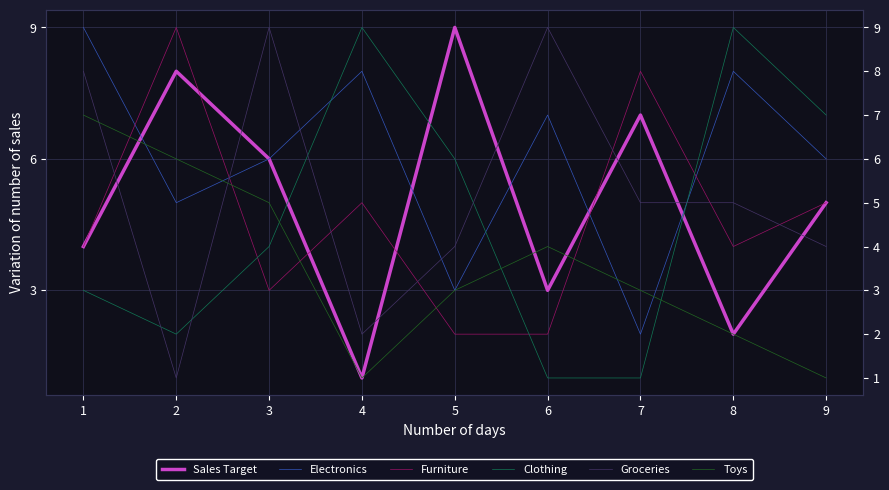

Between 7 and 1, which is larger?

7